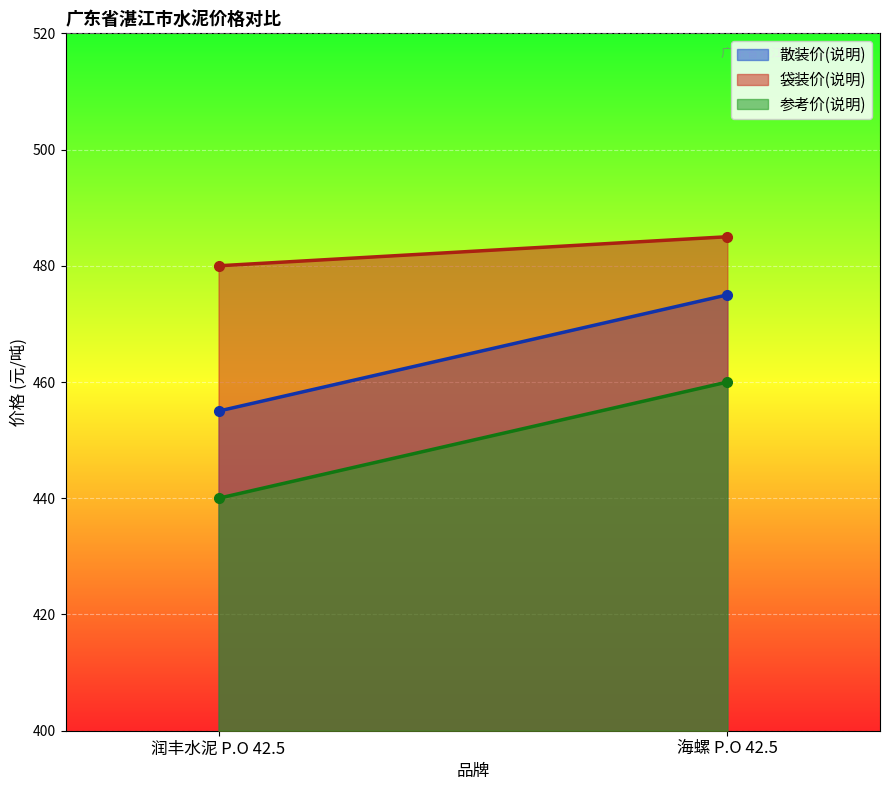

At which category does the chart reach its minimum across all series?

润丰水泥 P.O 42.5